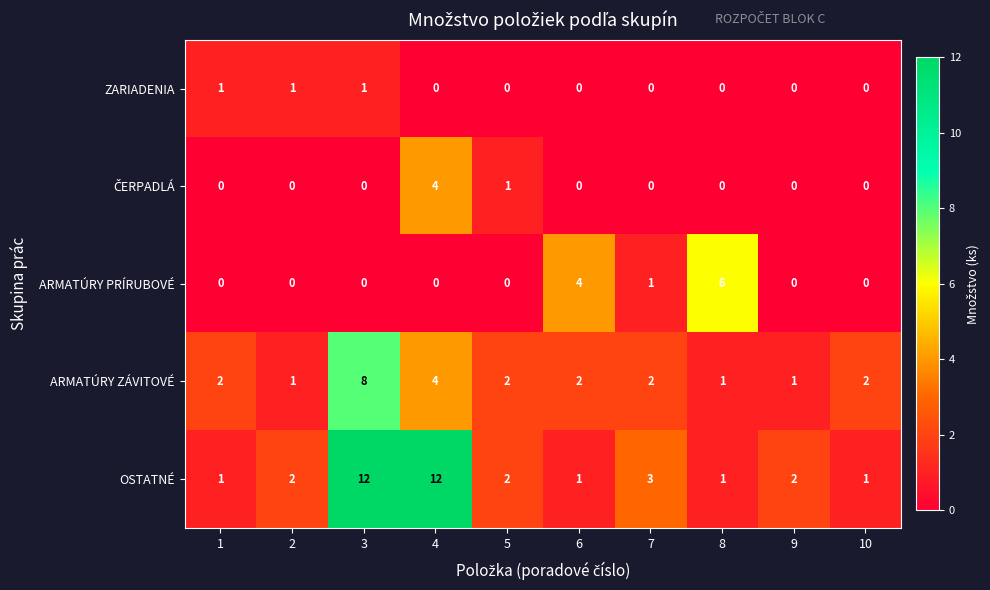

At which category is the sum across all series the highest?

3